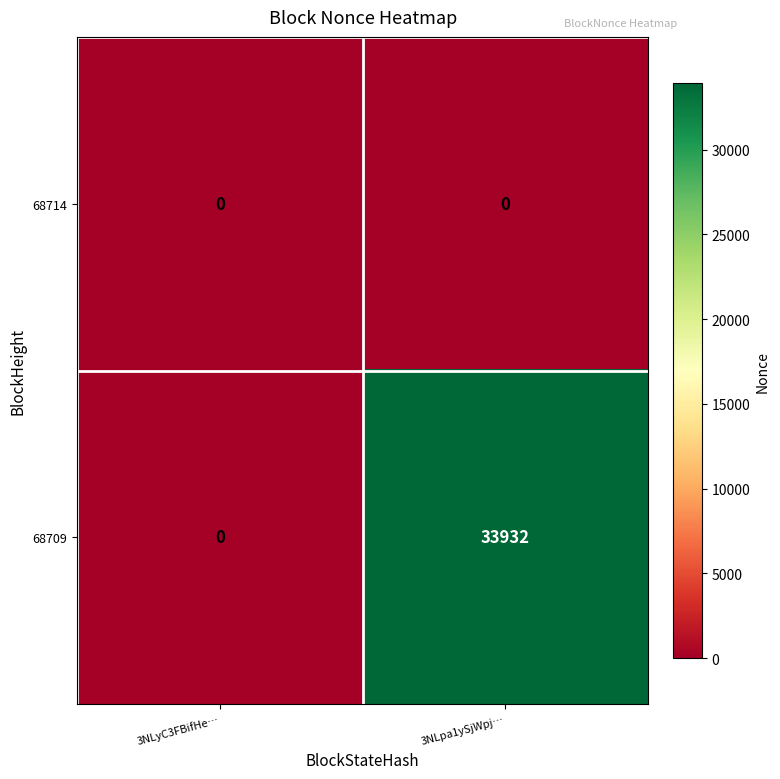

Rank the series at 3NLpa1ySjWpj… from highest to lowest value.

68709, 68714